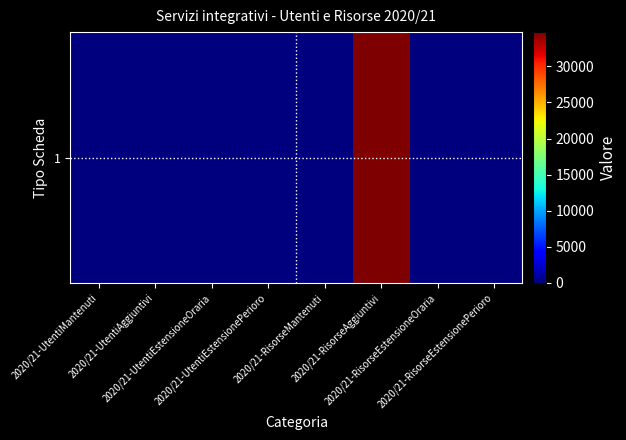

List the labels in order of value, largest first.

2020/21-RisorseAggiuntivi, 2020/21-UtentiAggiuntivi, 2020/21-UtentiMantenuti, 2020/21-UtentiEstensioneOraria, 2020/21-UtentiEstensionePerioro, 2020/21-RisorseMantenuti, 2020/21-RisorseEstensioneOraria, 2020/21-RisorseEstensionePerioro